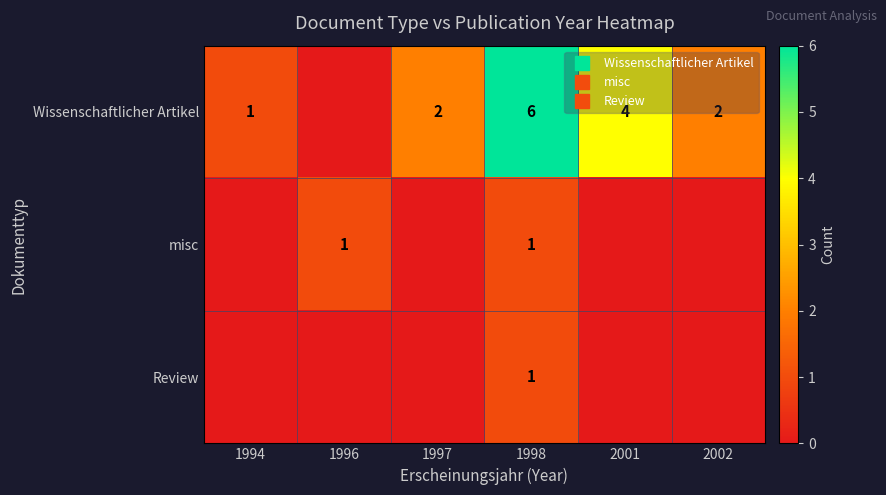

At which category does the chart reach its peak across all series?

1998